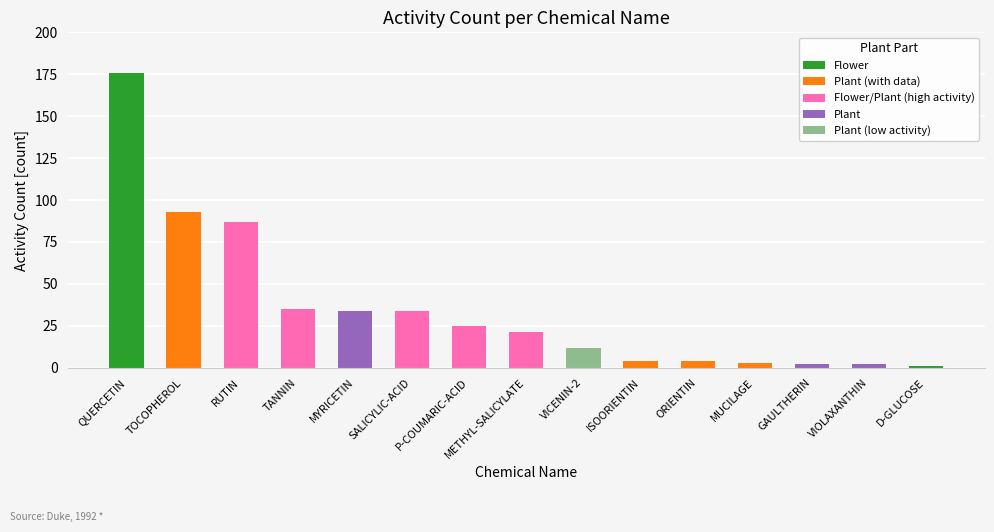

Reading left to right, list all the values displayed in this chart.

176	93	87	35	34	34	25	21	12	4	4	3	2	2	1